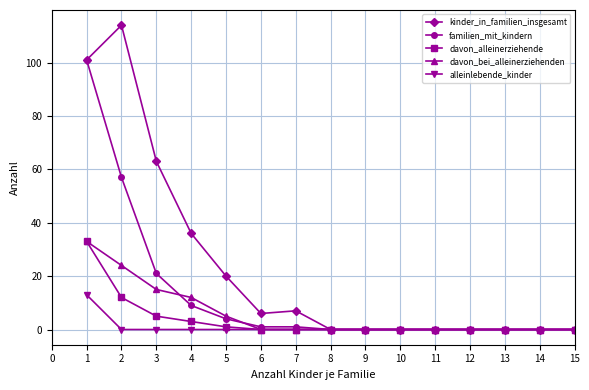

Where is the first local maximum for kinder_in_familien_insgesamt?

2